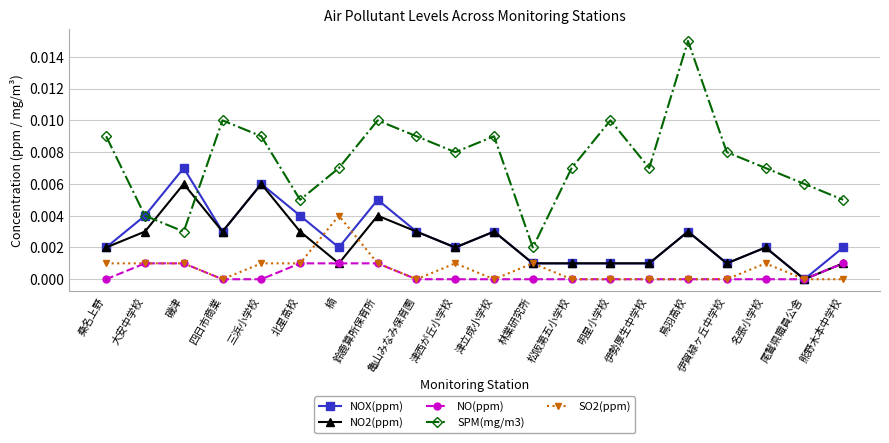

Where is NOX(ppm) nearest to the value 0?

尾鷲県職員公舎